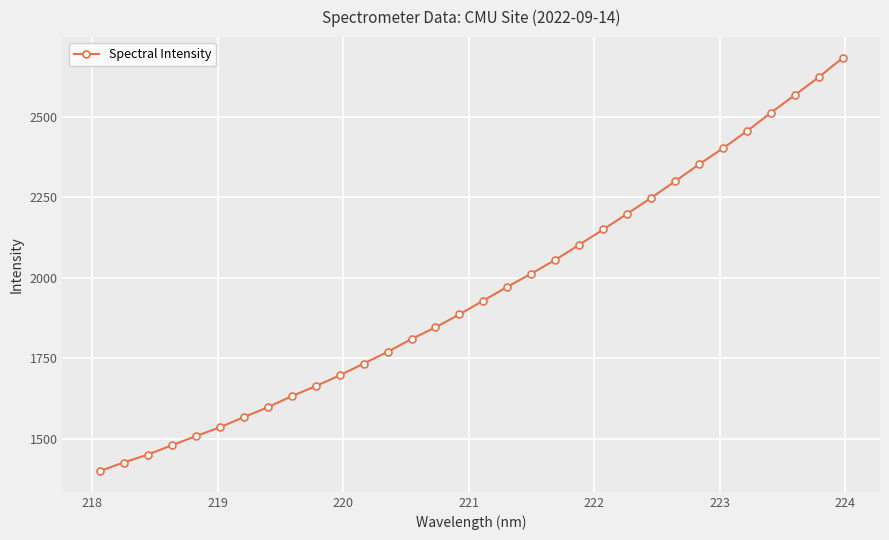

What is the value of the 7th point from the left?

1567.4